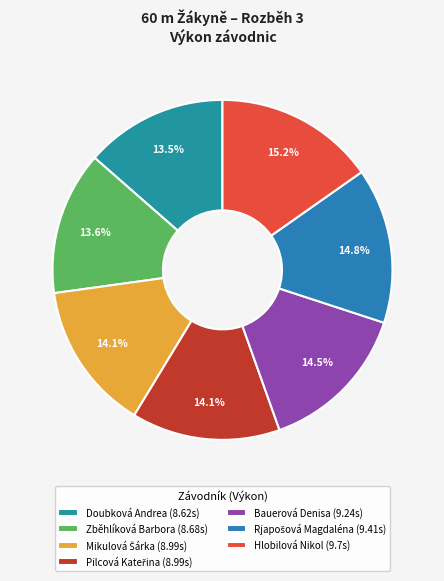

Which category has the smallest portion of the pie?

Doubková Andrea